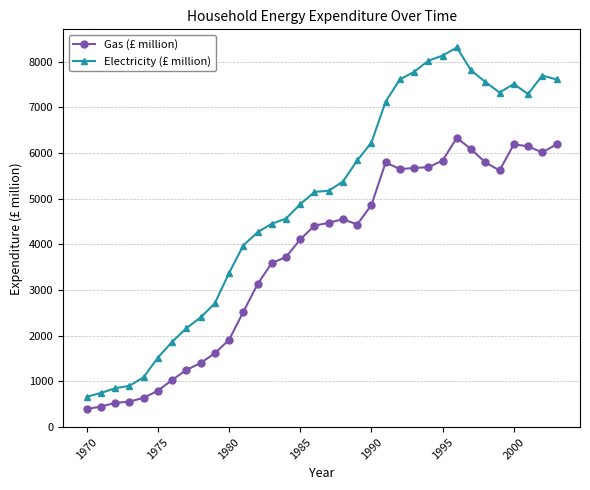

Rank the series by their average value, from highest to lowest.

Electricity (£ million), Gas (£ million)